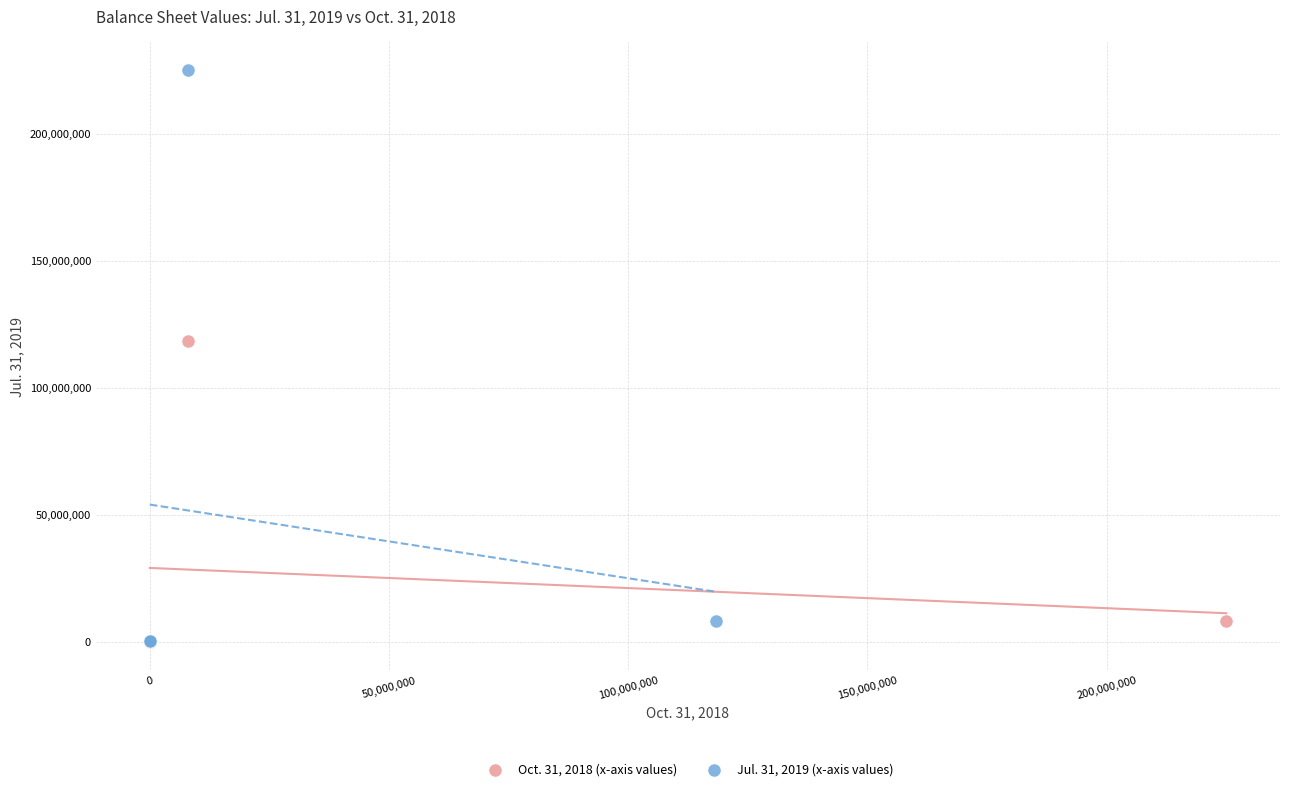

Which series has the widest spread of Y values?

Jul. 31, 2019 (x-axis values)